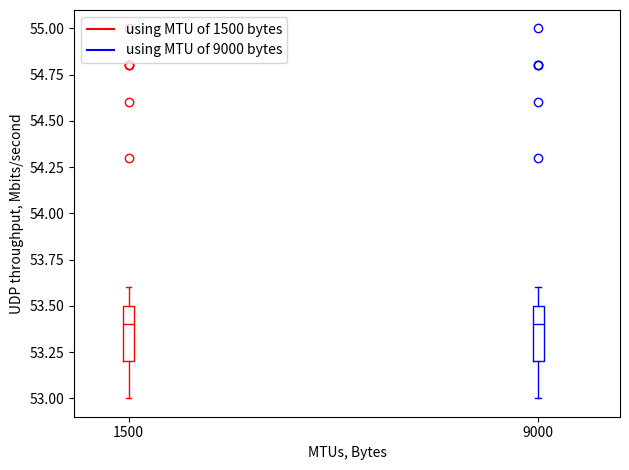

Reading left to right, transcribe this box plot: for each box, give where its median line is, the range the box spans, and where its two whiskers end, as read against the y-axis. The values are not printed on the chart, so give them approximately, as read against the axis.

1500: median 53.4, box 53.2 to 53.5, whiskers 53.0 to 53.6
9000: median 53.4, box 53.2 to 53.5, whiskers 53.0 to 53.6